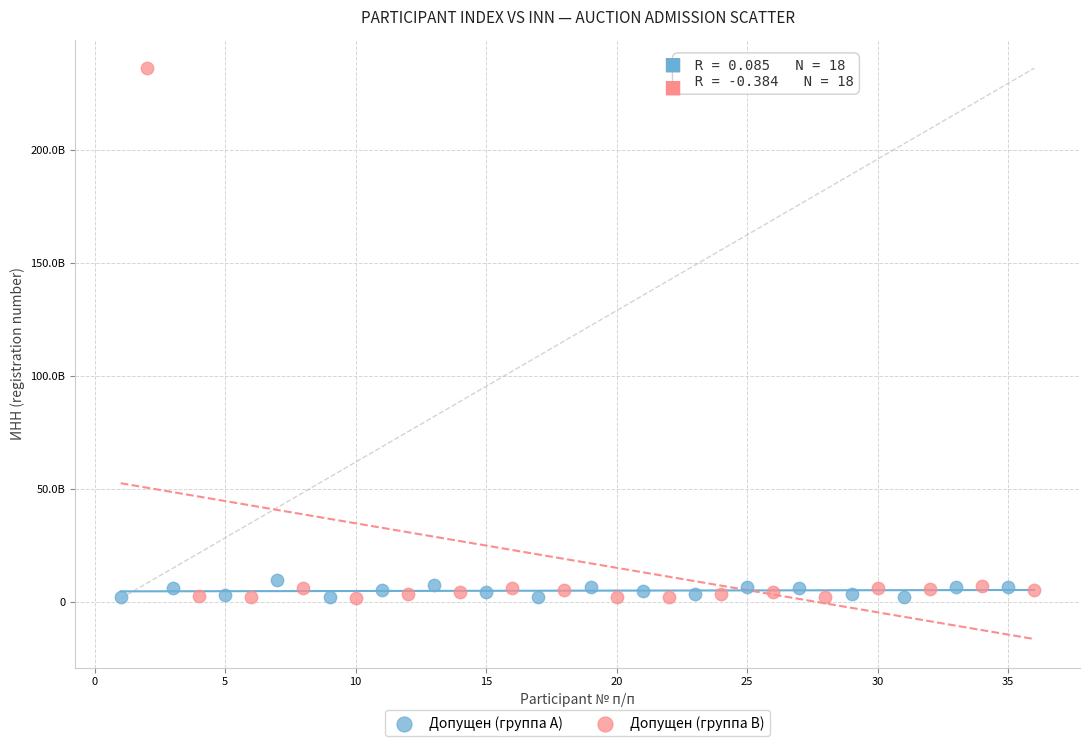

What are all the series names shown in the legend?

Допущен (группа A), Допущен (группа B)